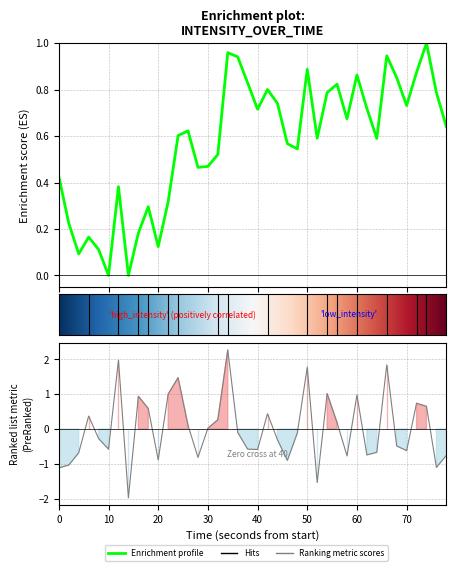

Reading left to right, list all the values displayed in this chart.

-1.1	-1.0	-0.7	0.4	-0.3	-0.6	2.0	-2.0	0.9	0.6	-0.9	1.0	1.5	0.1	-0.8	0.0	0.3	2.3	-0.1	-0.6	-0.6	0.4	-0.3	-0.9	-0.1	1.8	-1.5	1.0	0.2	-0.8	1.0	-0.7	-0.7	1.8	-0.5	-0.6	0.7	0.7	-1.1	-0.8